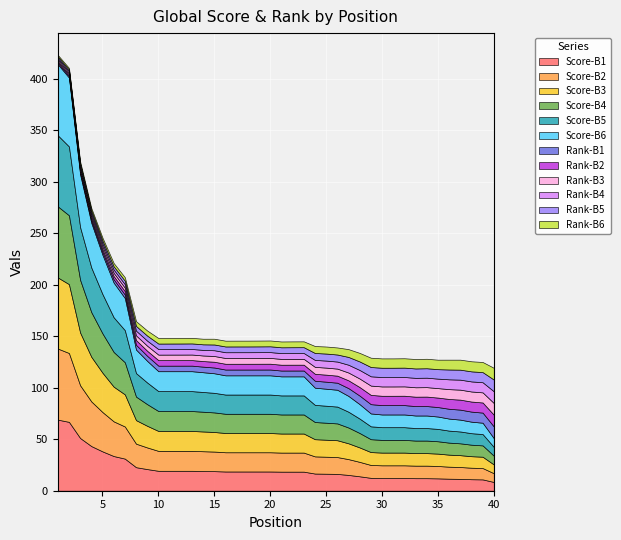

Is the value of Global Rank /100 at 10 greater than the value of Global Score at 13?

No